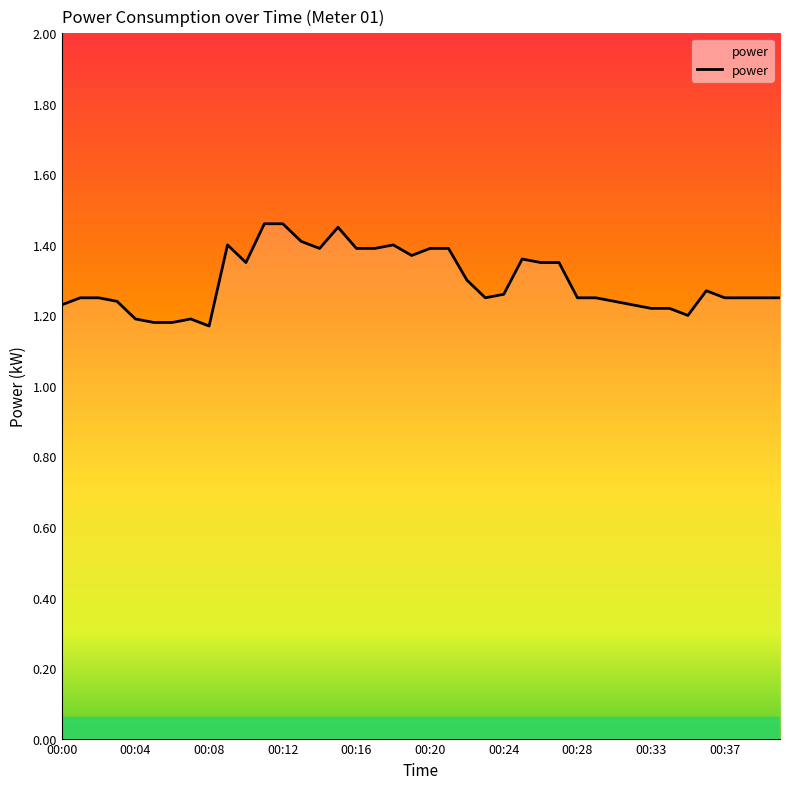

What is the difference between the maximum and minimum values?

0.3